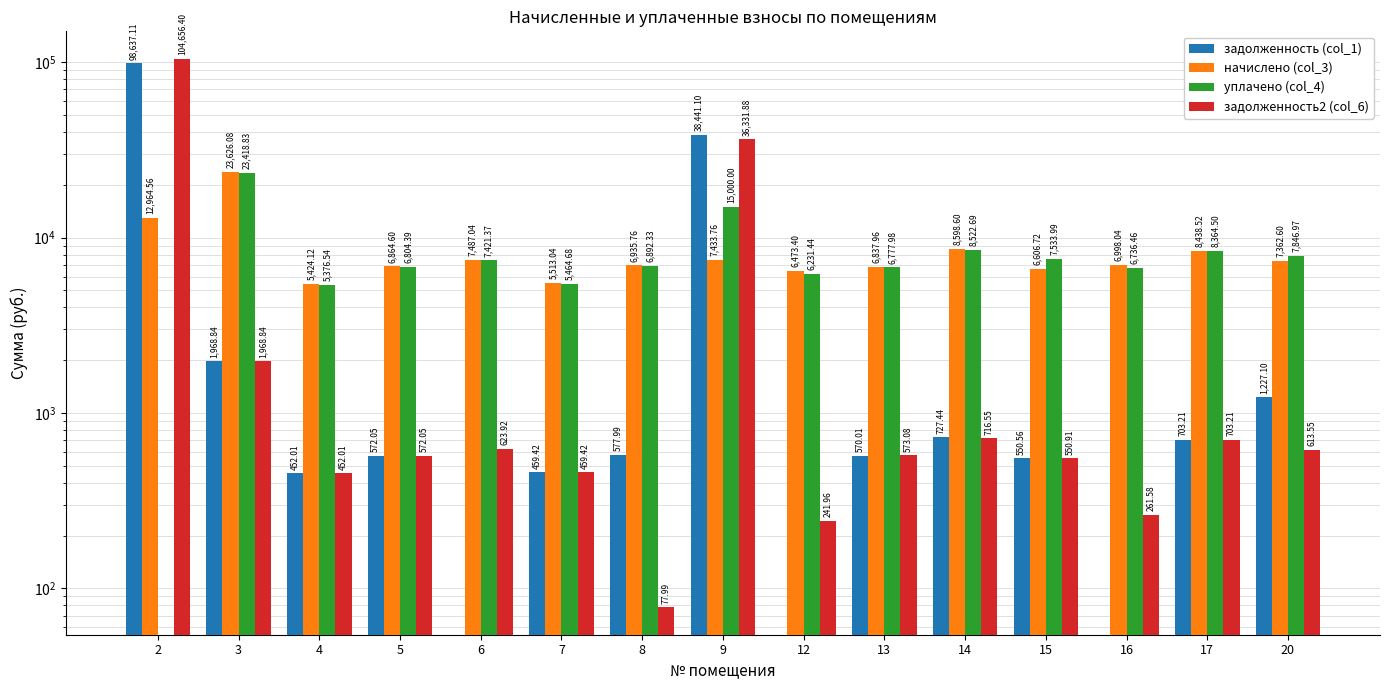

Is the value of задолженность2 (col_6) at 20 greater than the value of уплачено (col_4) at 7?

No